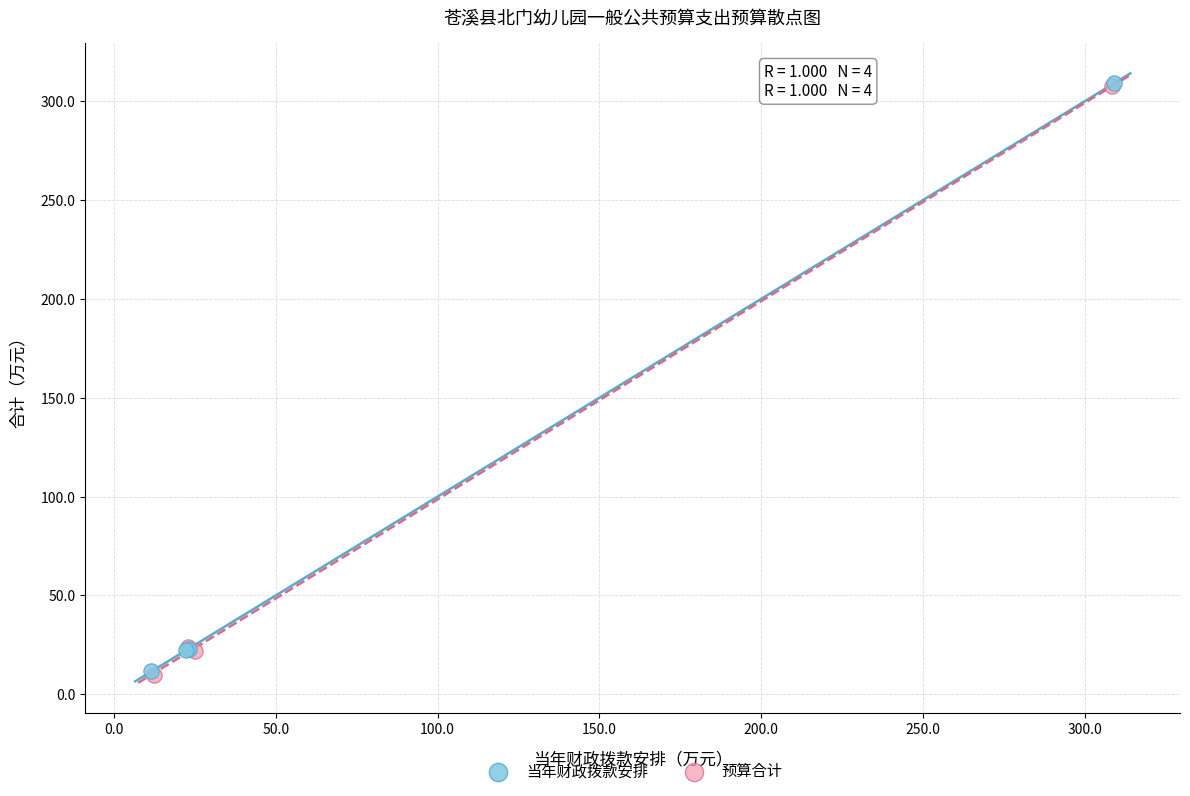

Which series has the widest spread of Y values?

预算合计